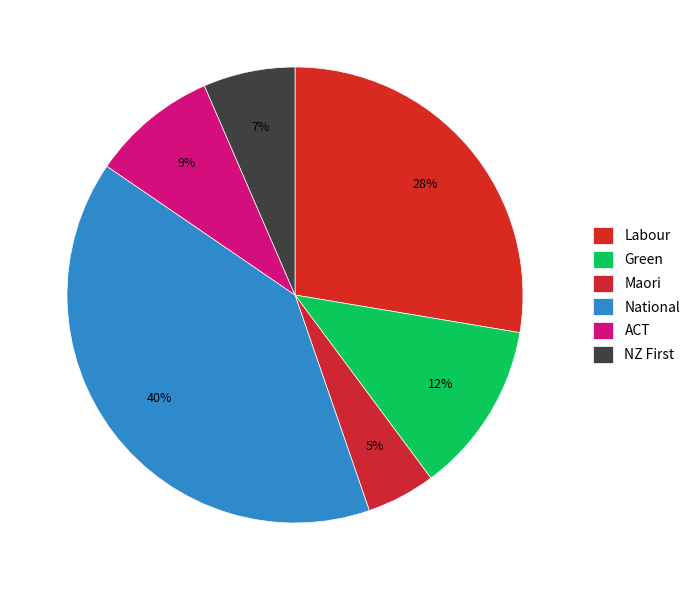

Is there a majority slice in this chart?

No